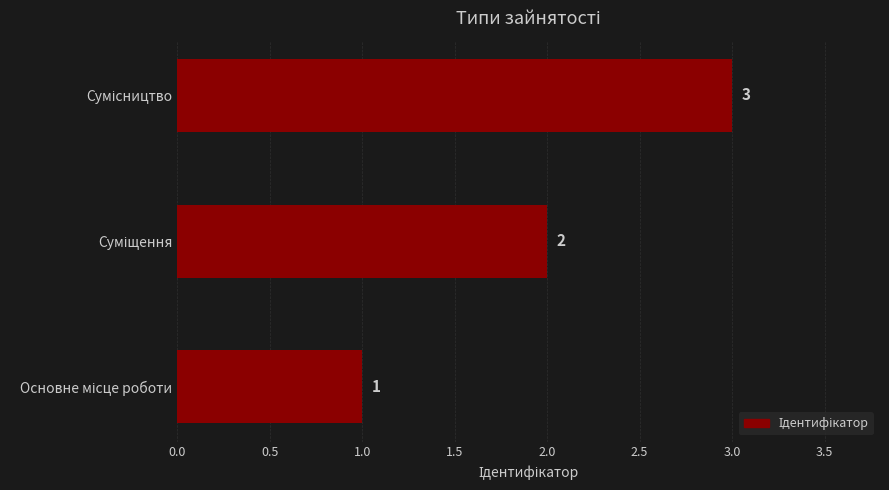

Count the values in the range 1 to 3.

3